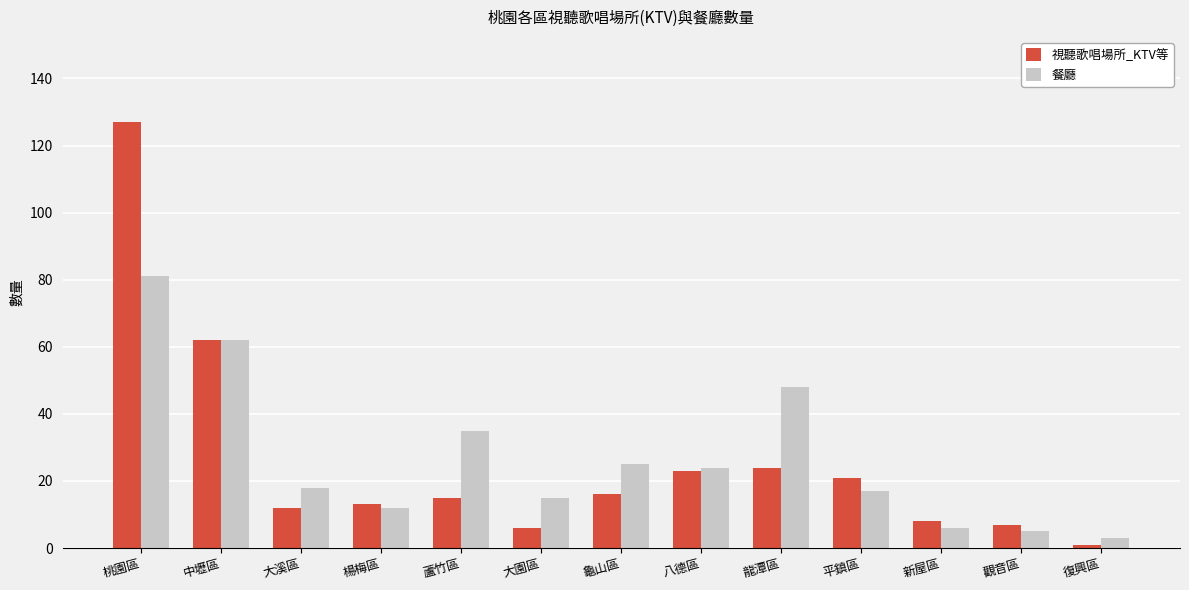

The value of 餐廳 at 八德區 is 24. True or false?

True